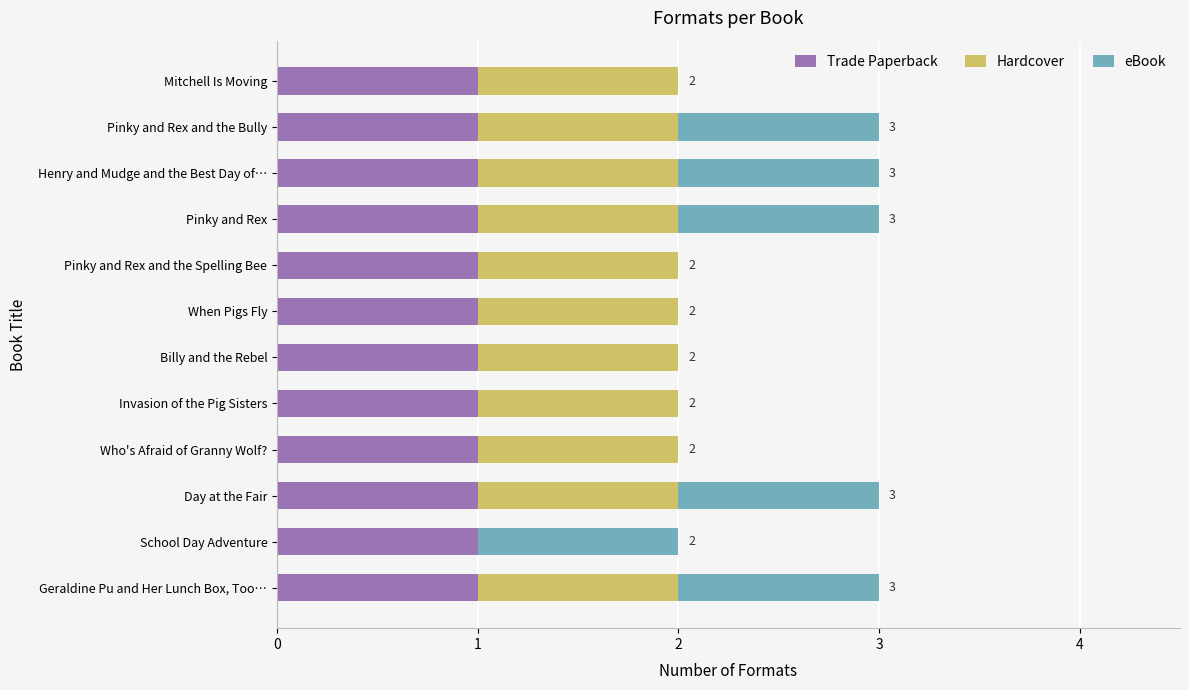

The value of Trade Paperback at Who's Afraid of Granny Wolf? is 1. True or false?

True